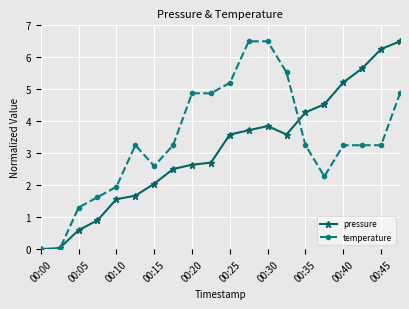

At how many categories does at least one series exceed 1?

18